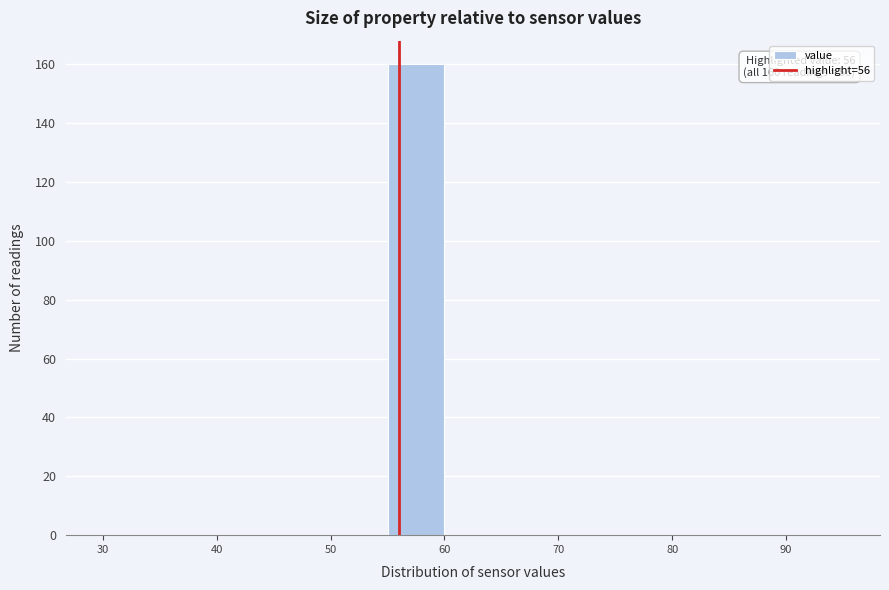

Over which range of the x-axis is the bar tallest?

55 to 60